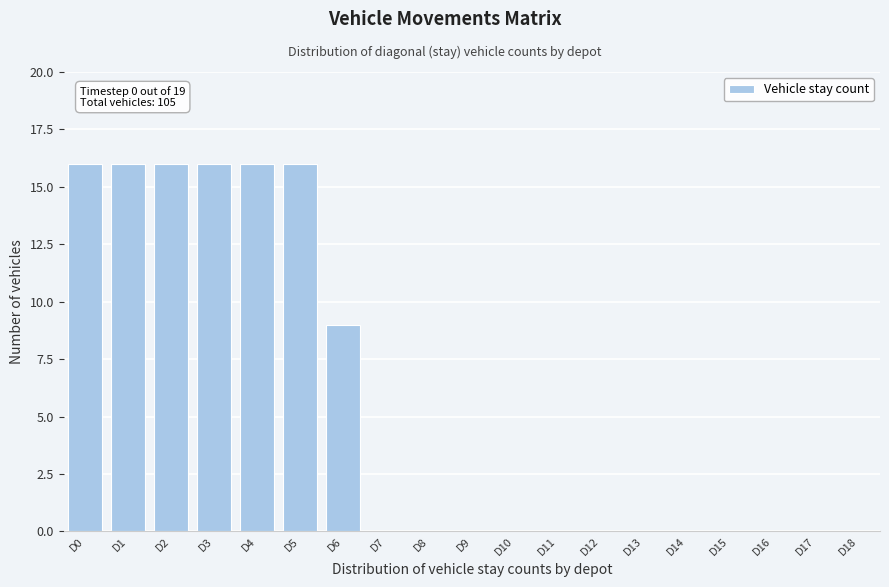

Reading left to right, what are all the values shown in this chart?

D0=16	D1=16	D2=16	D3=16	D4=16	D5=16	D6=9	D7=0	D8=0	D9=0	D10=0	D11=0	D12=0	D13=0	D14=0	D15=0	D16=0	D17=0	D18=0